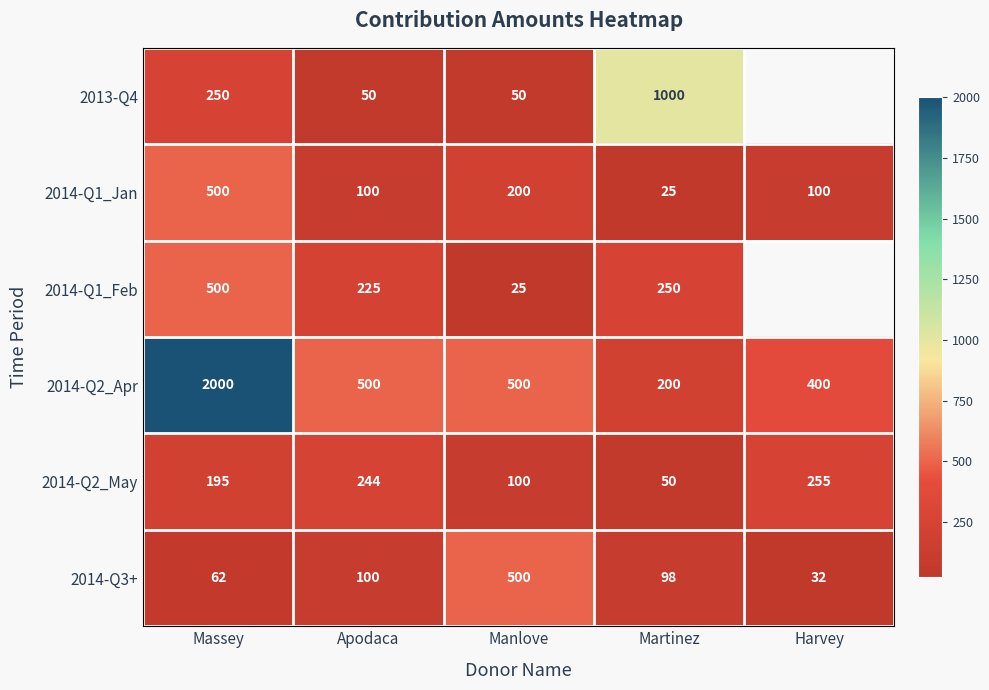

What is the spread (max minus min) of values at Massey?

1938